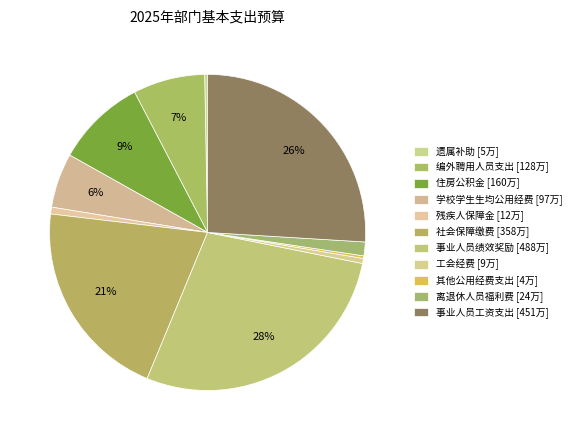

Do 事业人员工资支出 and 其他公用经费支出 together represent more than half of the pie?

No